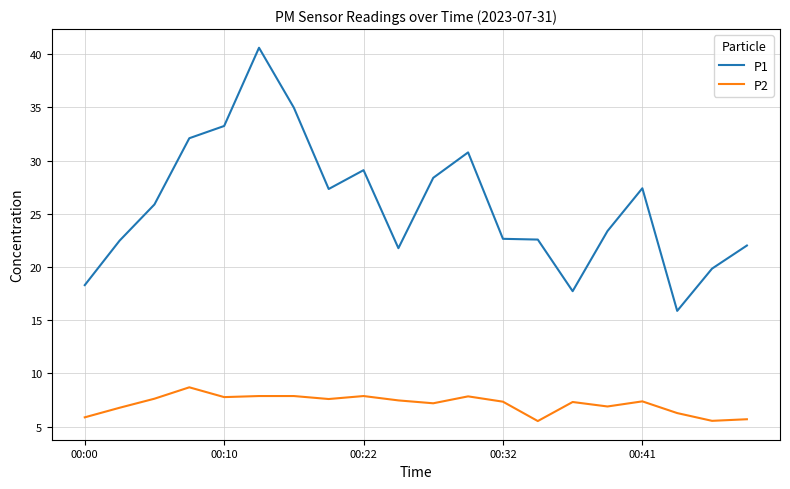

What is the difference between the maximum and minimum values in the P2 series?

3.2